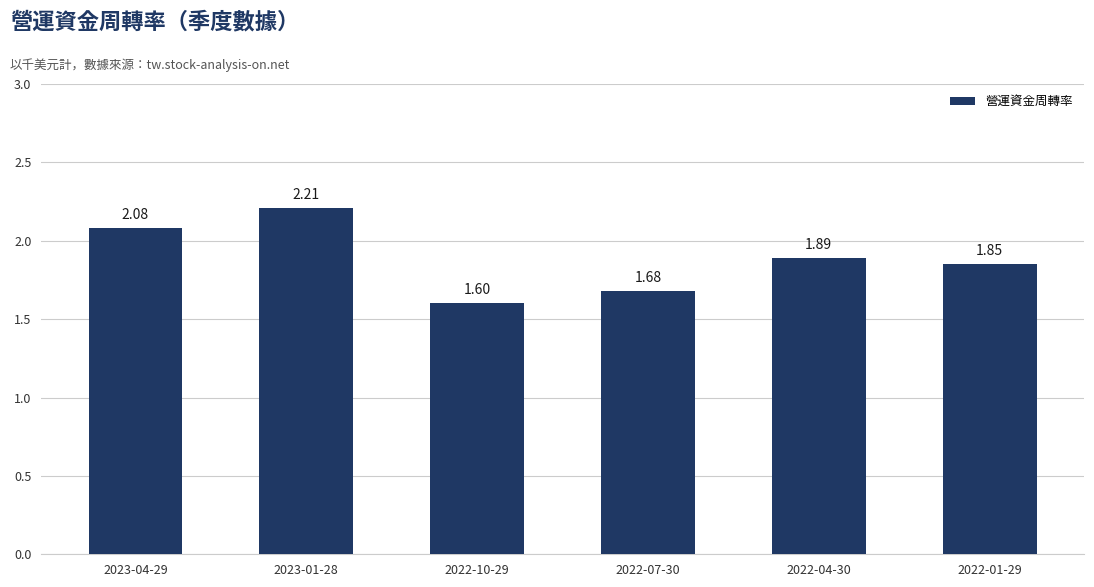

Count the number of categories in the chart.

6